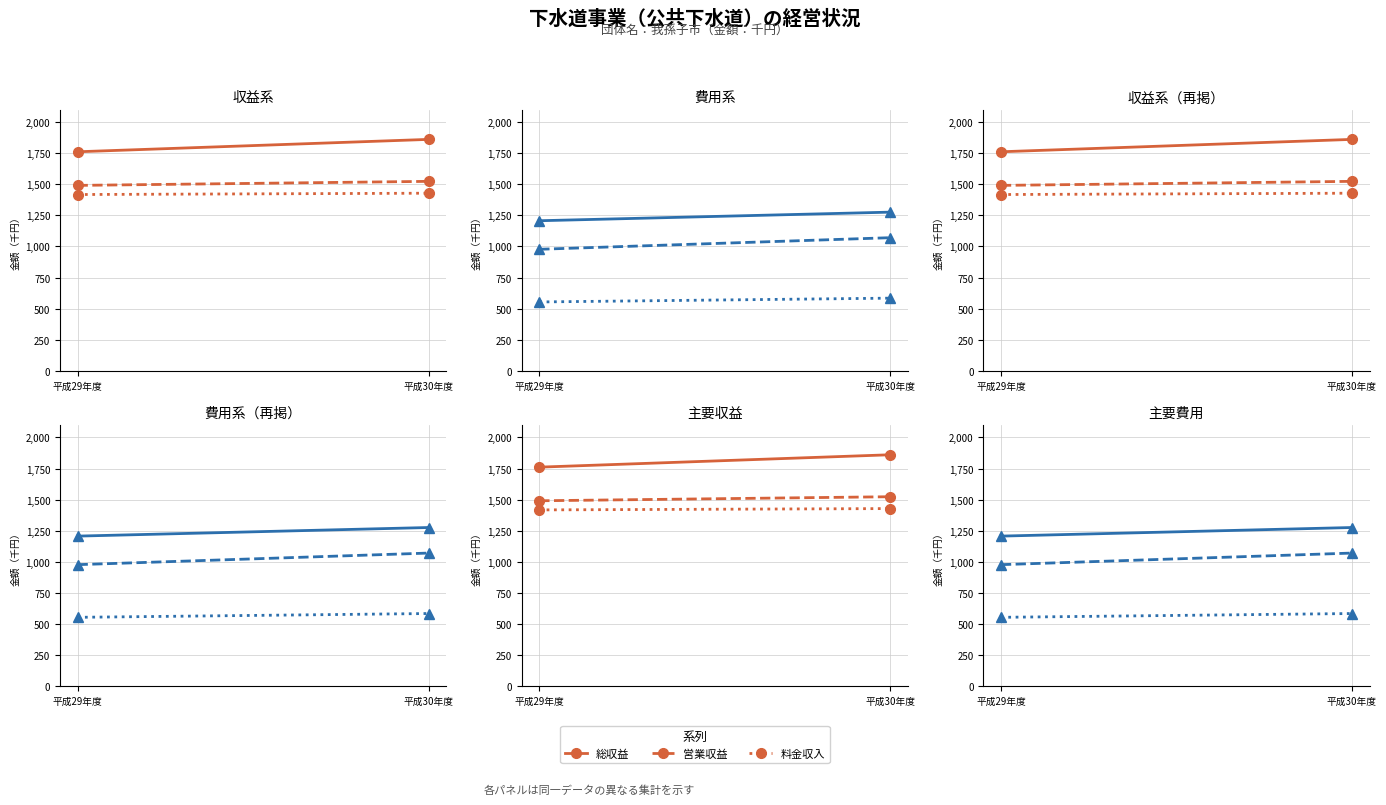

Count the number of categories in the chart.

2